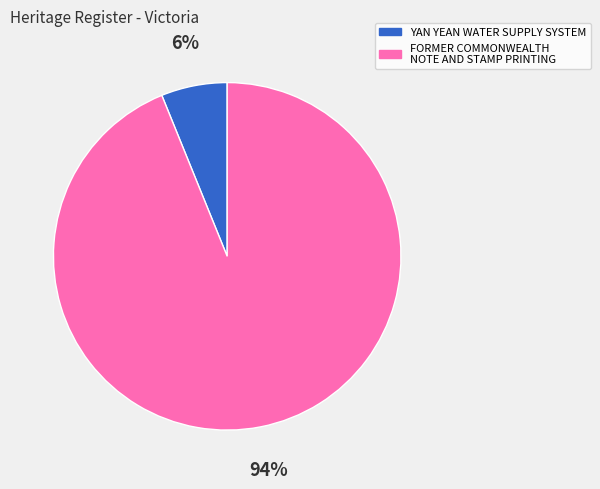

To the nearest percent, what is the difference between the FORMER COMMONWEALTH NOTE AND STAMP PRINTING and YAN YEAN WATER SUPPLY SYSTEM slice percentages?

88%